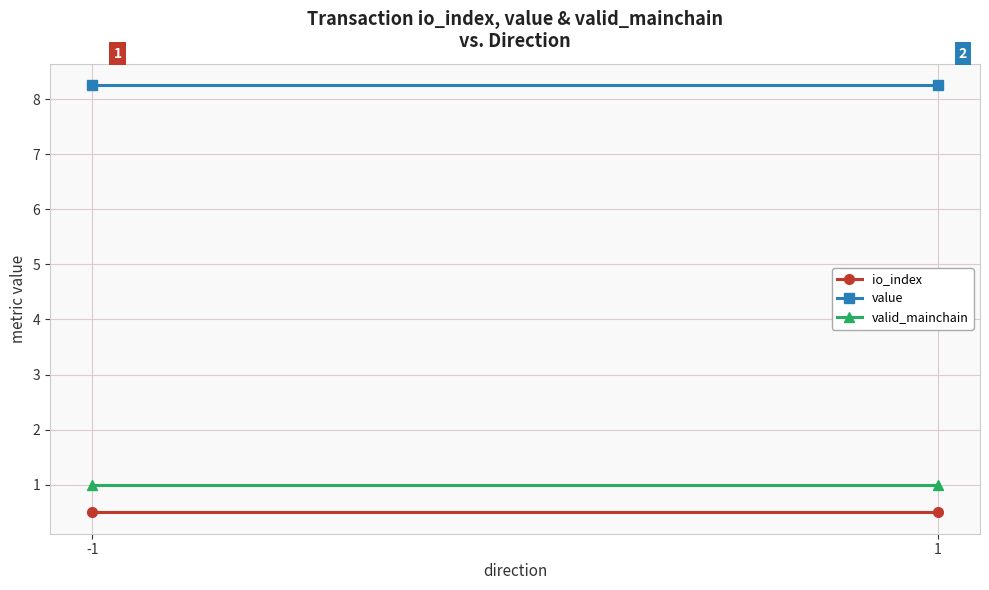

Between -1 and 1, which is larger?

-1